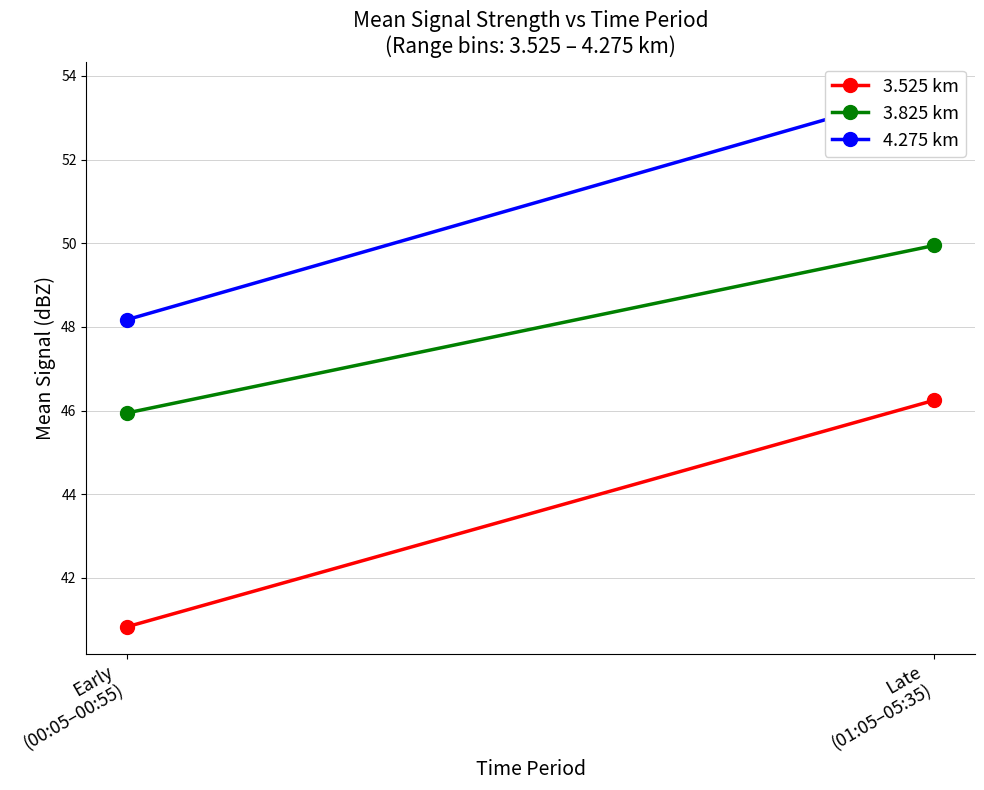

Is it true that 3.525 km equals 69.5 at Late
(01:05–05:35)?

False